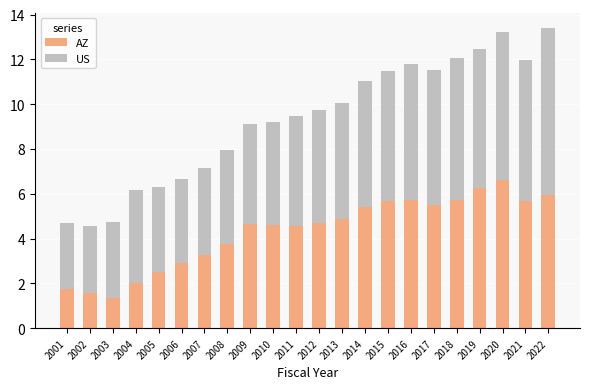

What is the difference between the AZ values at 2015 and 2022?

0.3